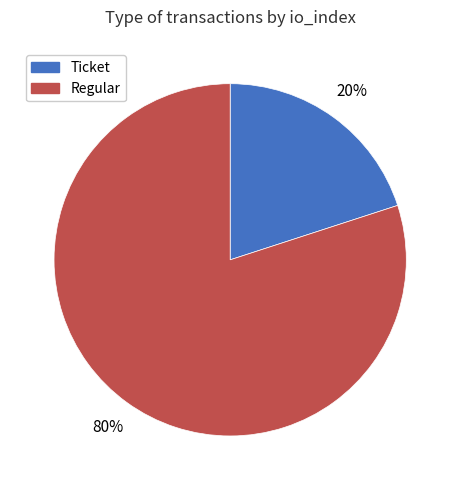

Which slice is the largest?

Regular